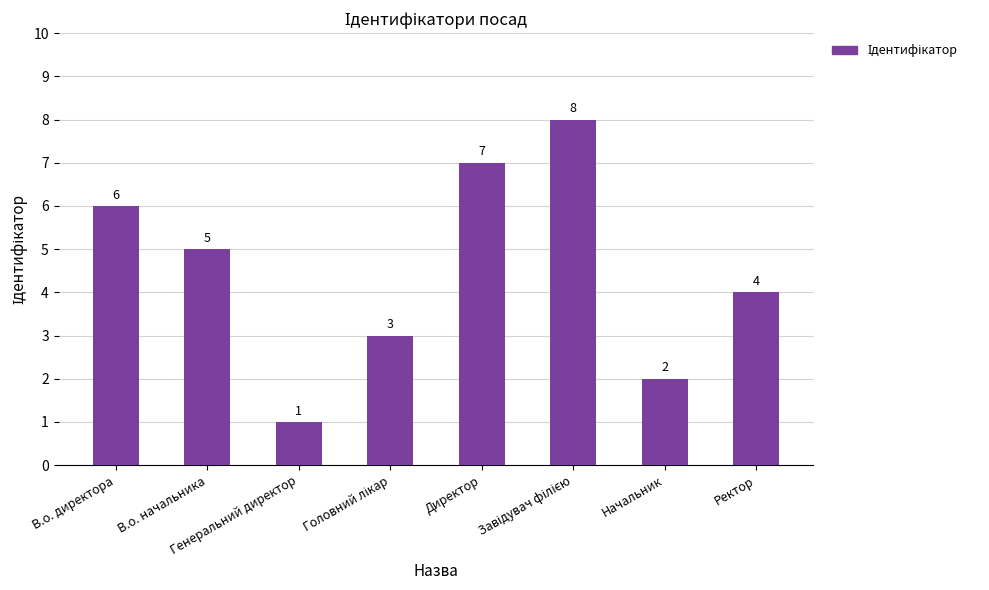

Reading left to right, transcribe all the data shown in this chart.

6	5	1	3	7	8	2	4